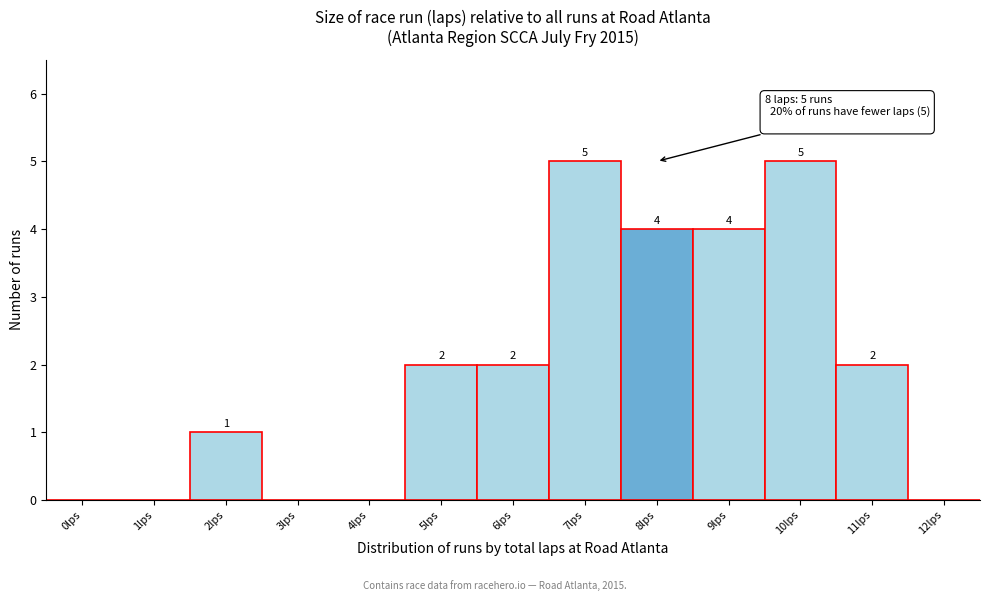

Reading right to left, extract all data points from this chart.

12lps=0	11lps=2	10lps=5	9lps=4	8lps=4	7lps=5	6lps=2	5lps=2	4lps=0	3lps=0	2lps=1	1lps=0	0lps=0